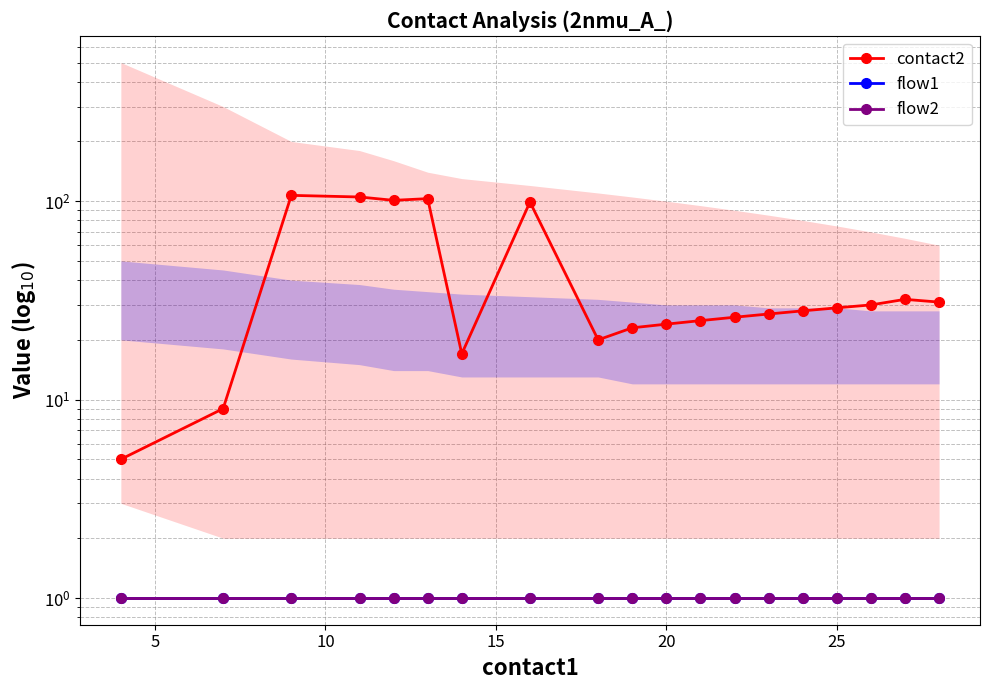

At how many categories does at least one series exceed 74?

5